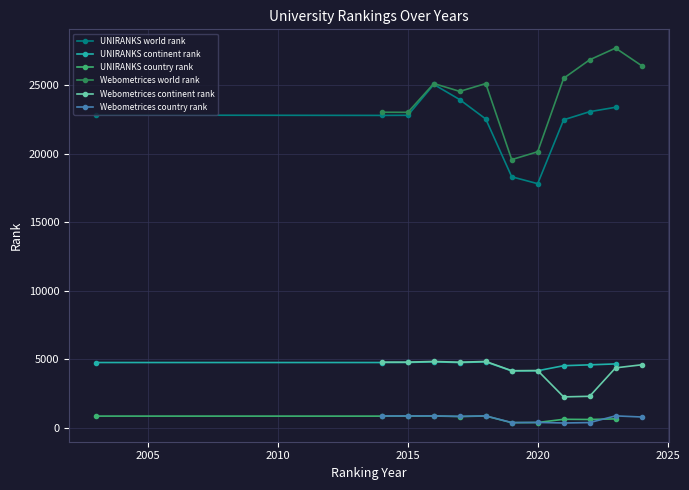

True or false: Webometrices world rank and Webometrices continent rank intersect in this chart.

False